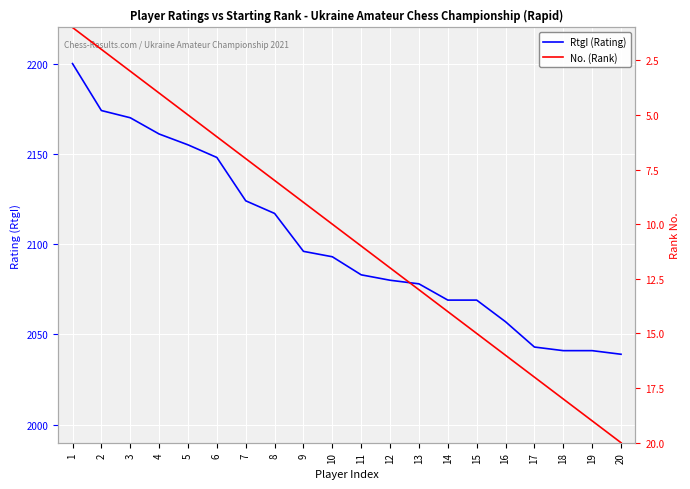

The RtgI (Rating) series shows 795 at 20. True or false?

False